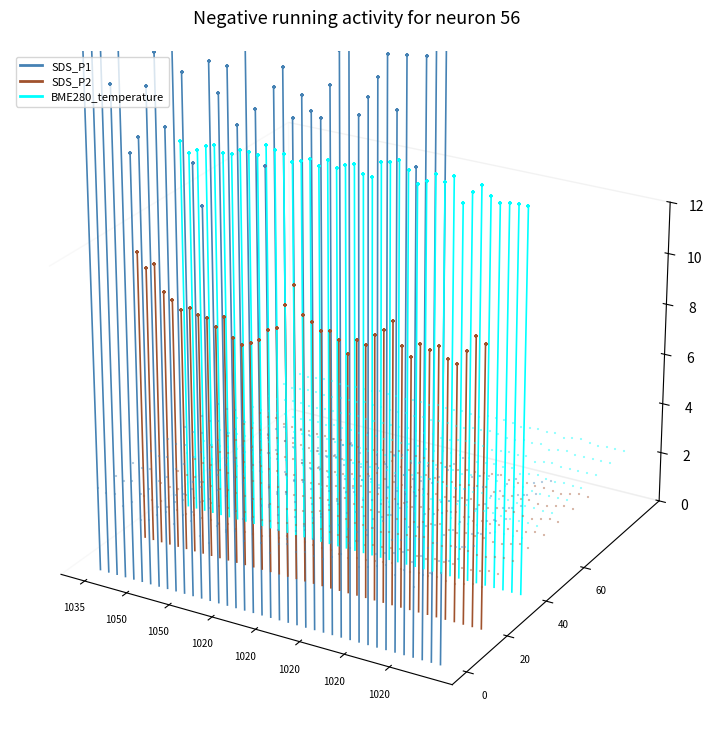

What are all the series names shown in the legend?

SDS_P1, SDS_P2, BME280_temperature